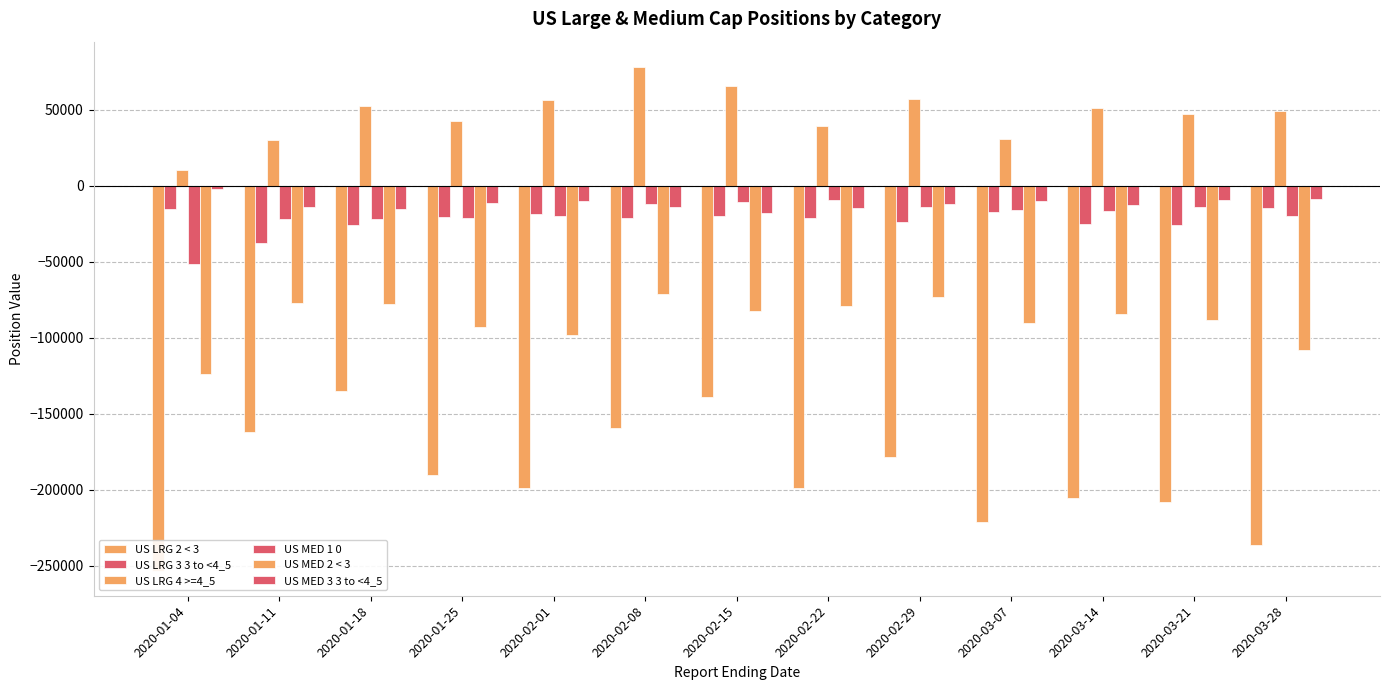

At which category does the chart reach its minimum across all series?

2020-01-04